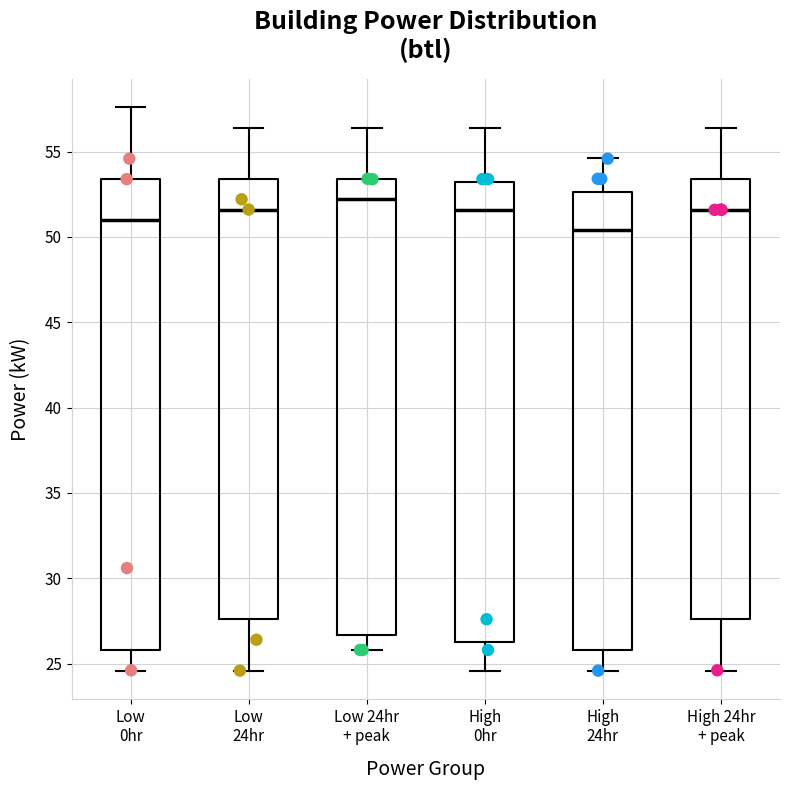

Which box has the lowest median line?

High 24hr